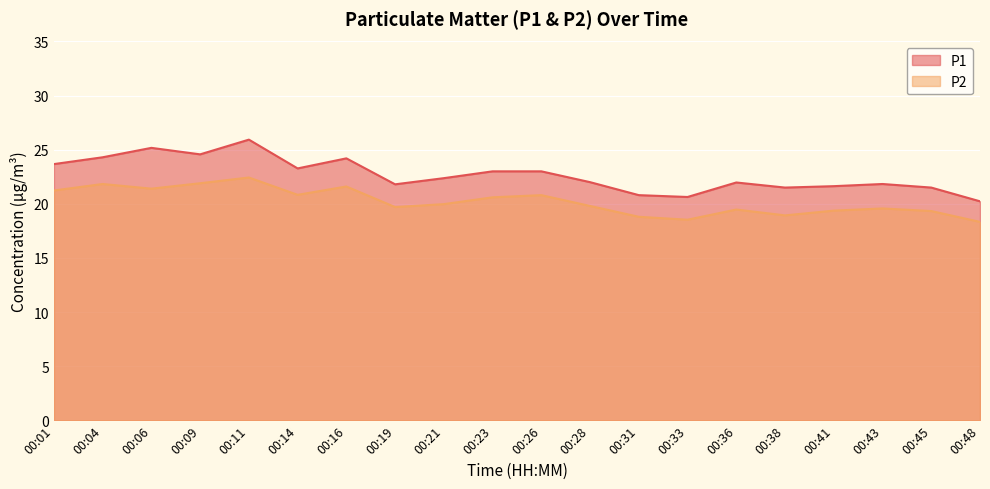

Count the number of categories in the chart.

20